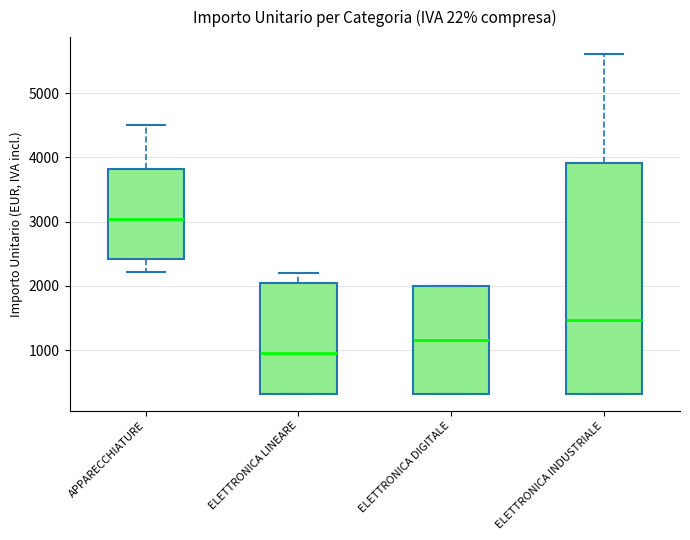

Reading left to right, transcribe this box plot: for each box, give where its median line is, the range the box spans, and where its two whiskers end, as read against the y-axis. The values are not printed on the chart, so give them approximately, as read against the axis.

APPARECCHIATURE: median 3000, box 2400 to 3800, whiskers 2200 to 4500
ELETTRONICA LINEARE: median 1000, box 300 to 2000, whiskers 300 to 2200
ELETTRONICA DIGITALE: median 1200, box 300 to 2000, whiskers 300 to 2000
ELETTRONICA INDUSTRIALE: median 1500, box 300 to 3900, whiskers 300 to 5600